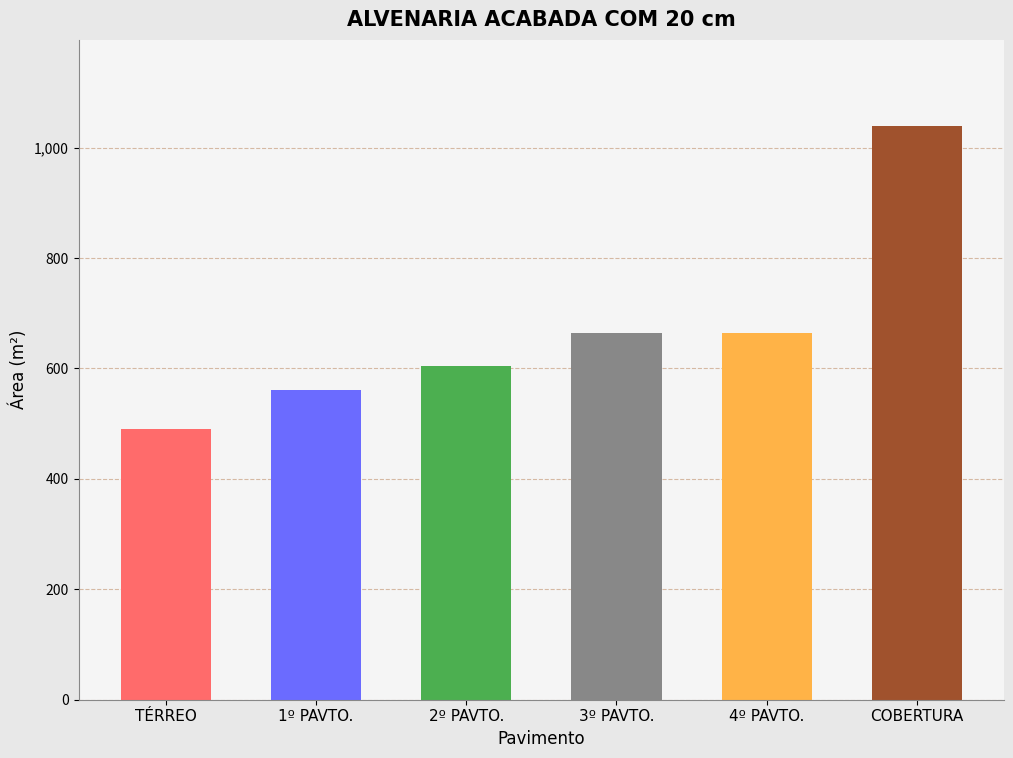

Are the bars grouped side by side (vs. stacked)?

No